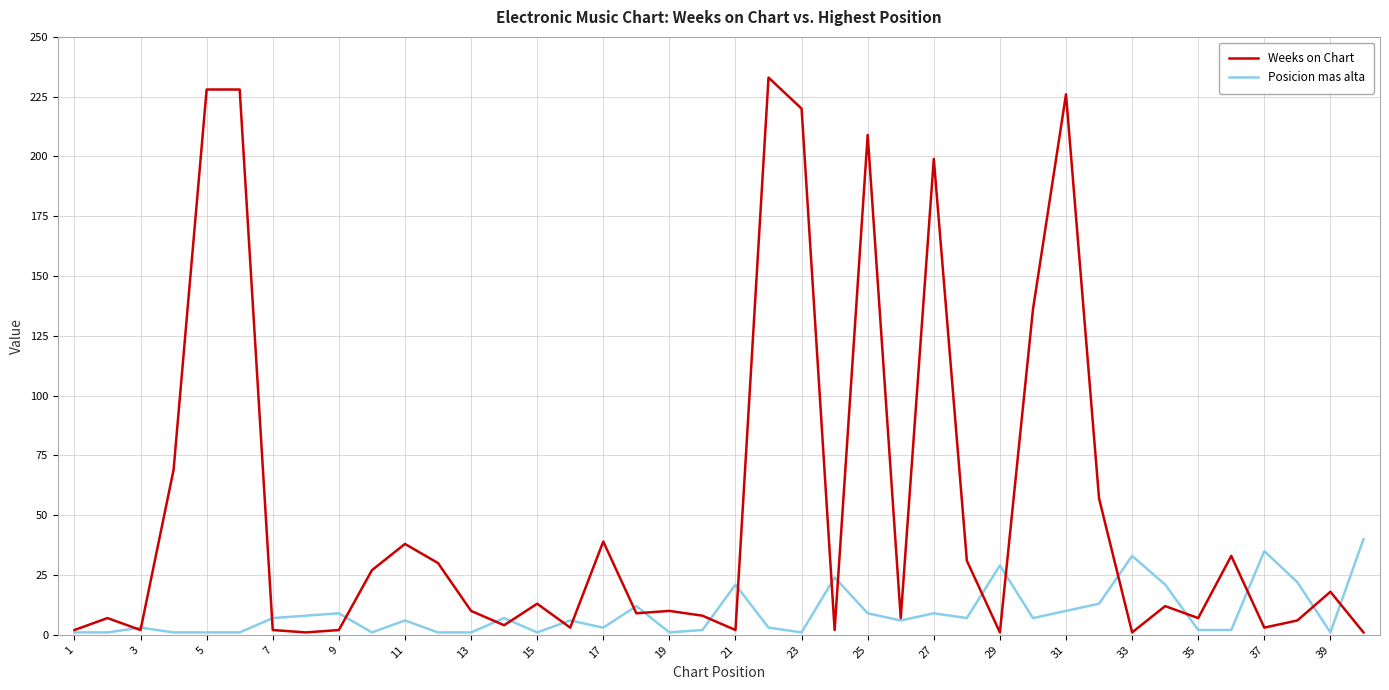

What are all the series names shown in the legend?

Weeks on Chart, Posicion mas alta